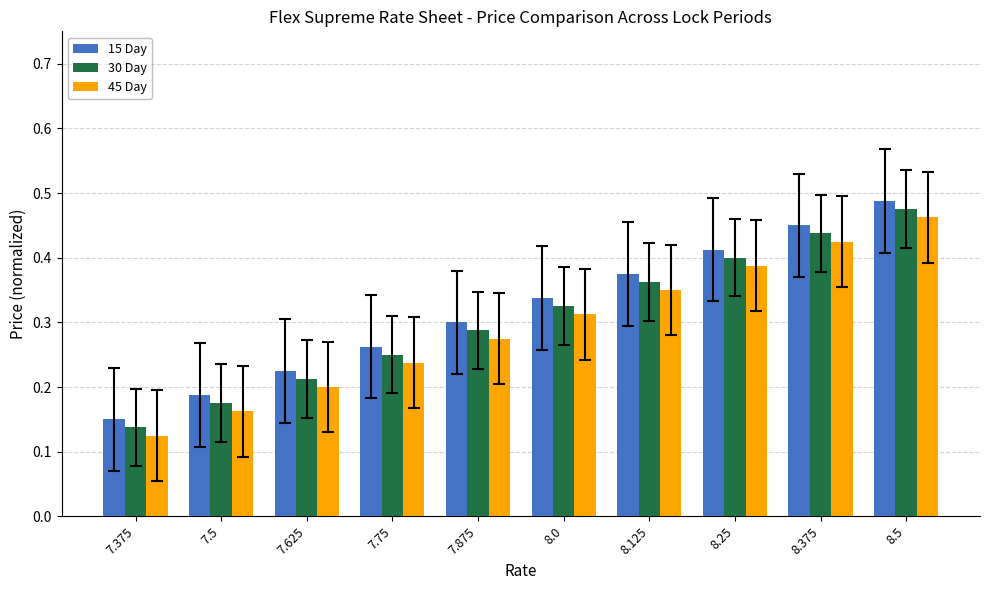

Count the number of data series in this chart.

3